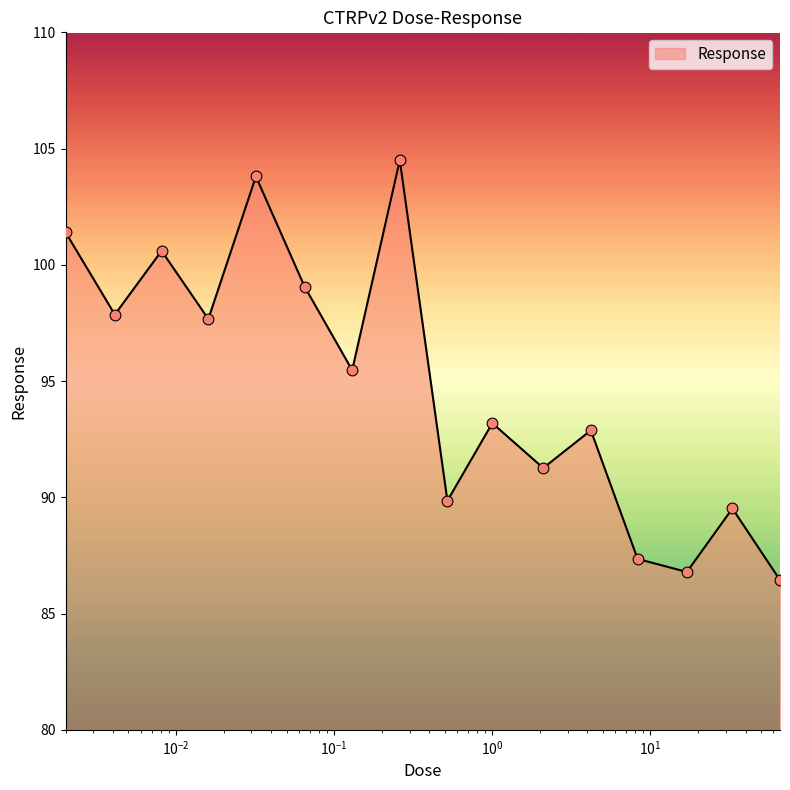

What is the maximum value shown in the chart?

104.5